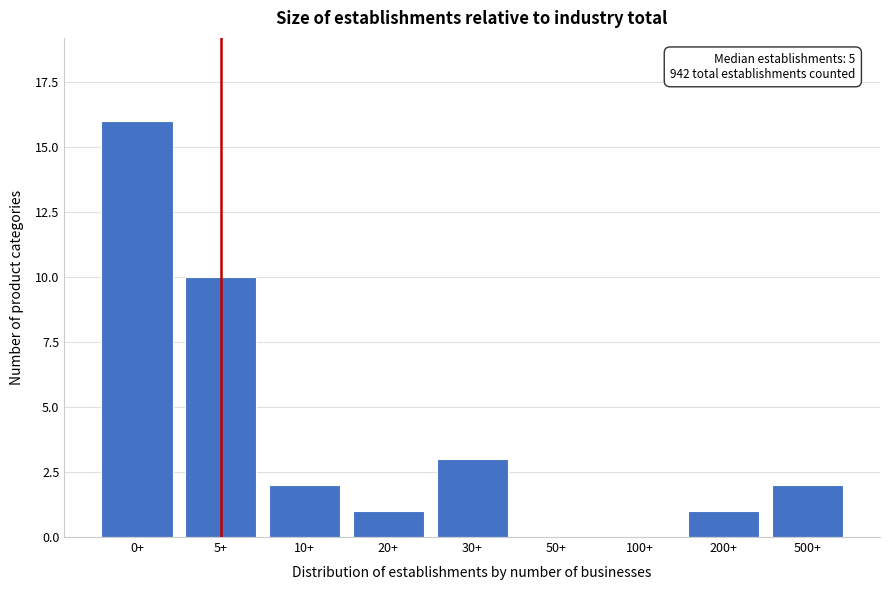

Reading left to right, transcribe all the data shown in this chart.

0+=16	5+=10	10+=2	20+=1	30+=3	50+=0	100+=0	200+=1	500+=2